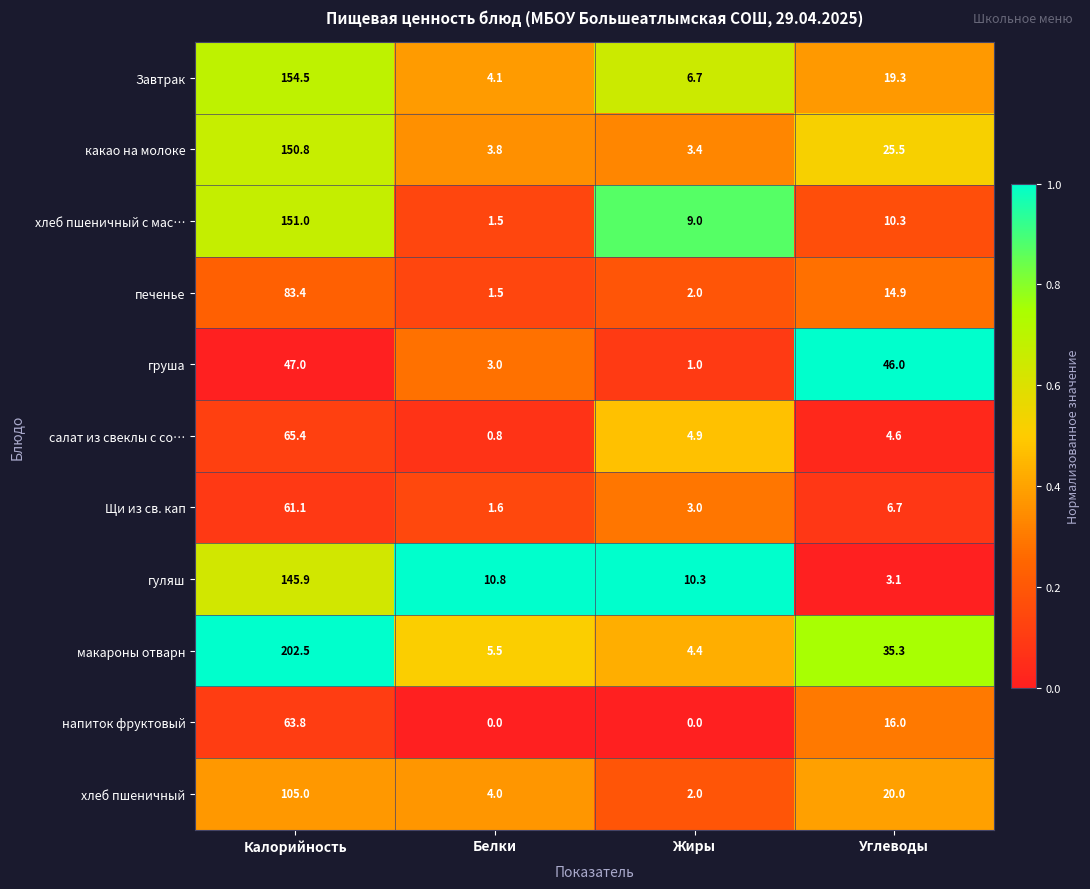

What is the sum of the хлеб пшеничный с мас… values at Калорийность and Белки?

152.5